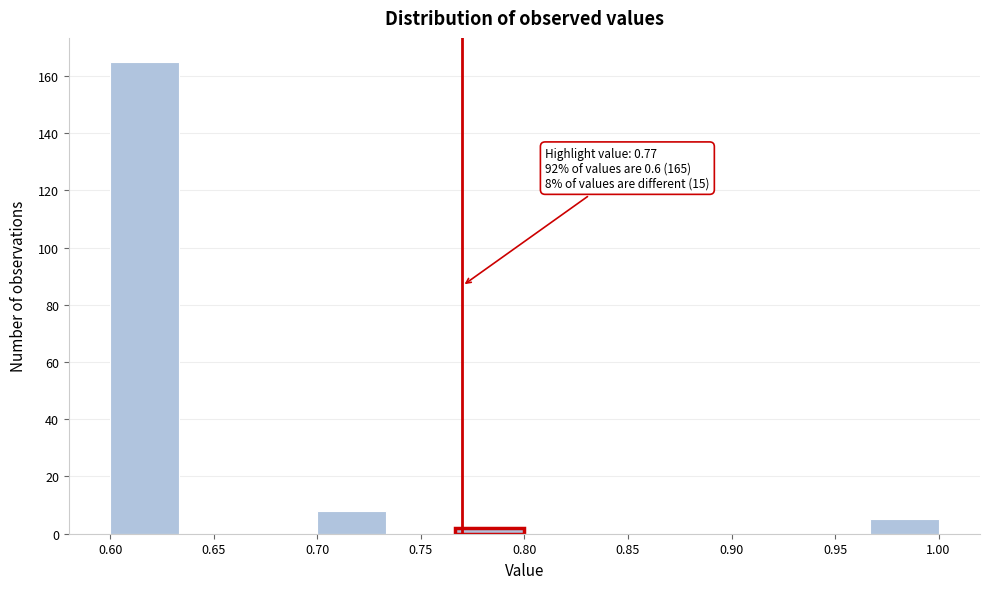

Over which range of the x-axis is the bar tallest?

0.600 to 0.635